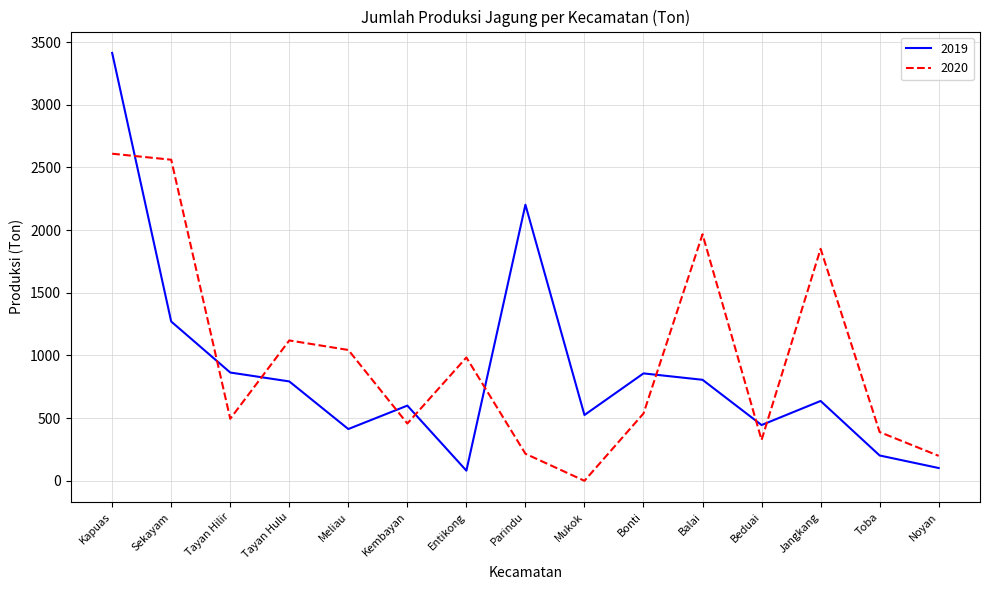

What is the difference between the 2019 values at Entikong and Parindu?

2122